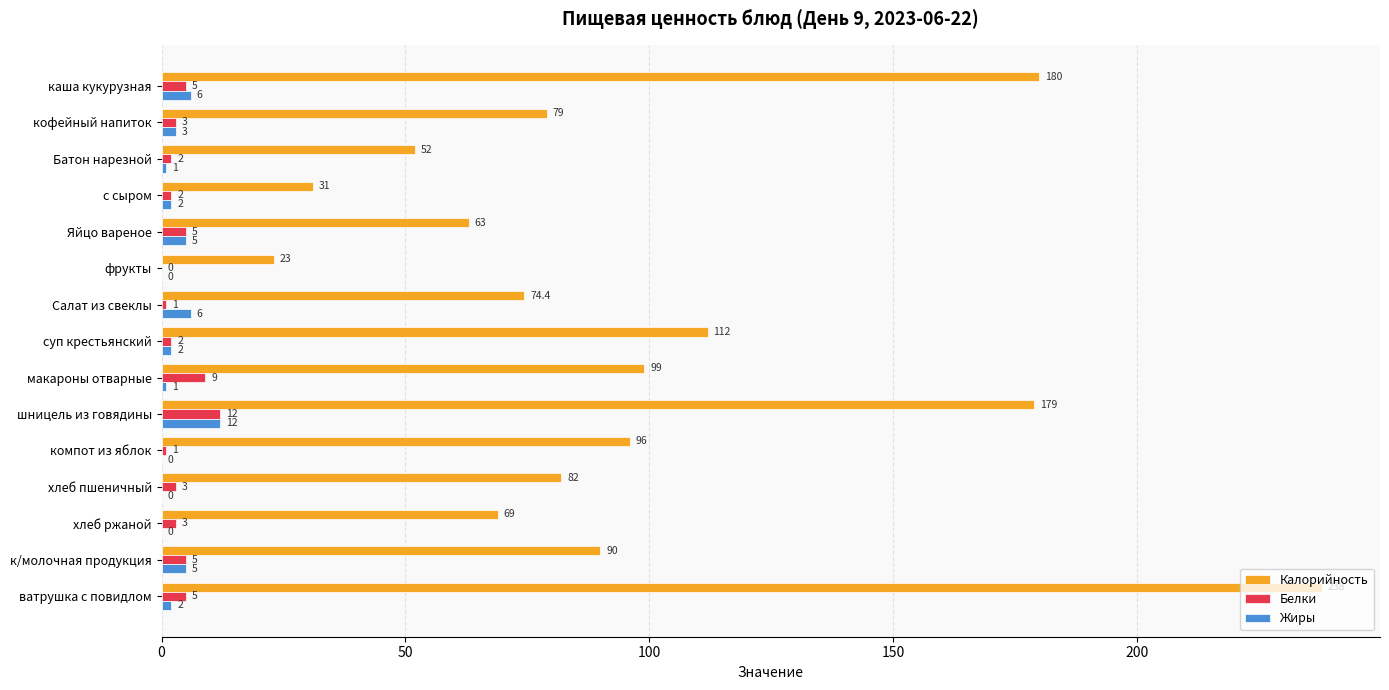

Between с сыром and суп крестьянский, which series saw the biggest shift?

Калорийность